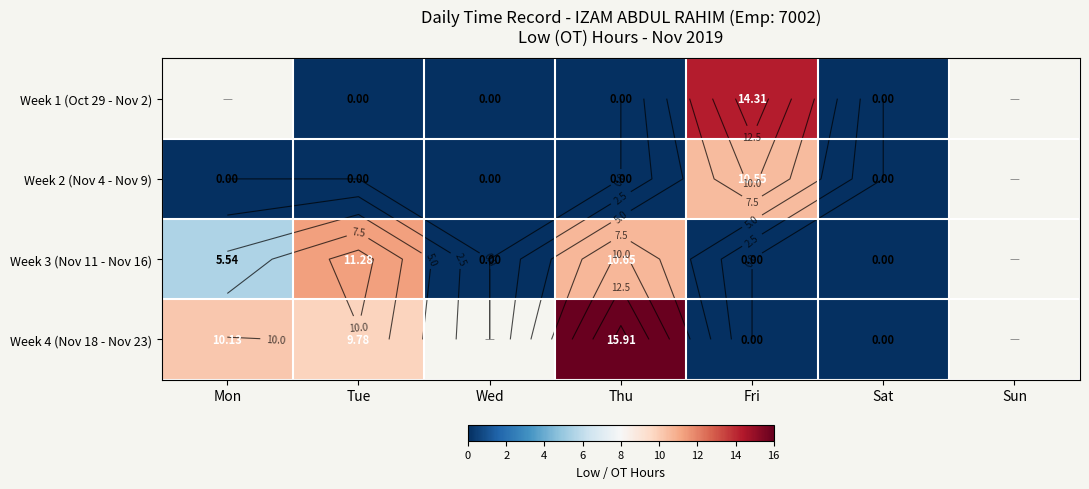

The value of Week 4 (Nov 18 - Nov 23) at Thu is 26.5. True or false?

False